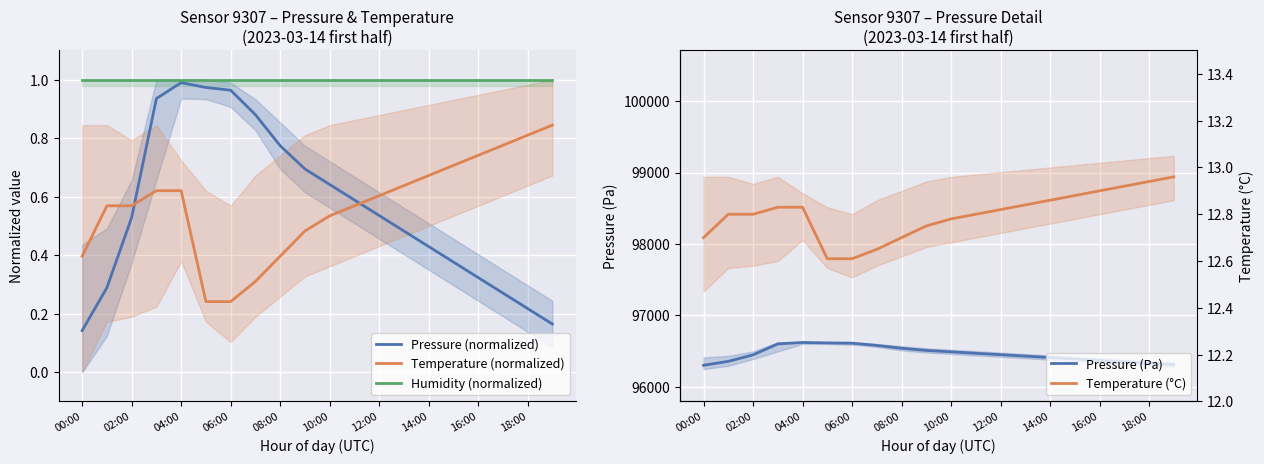

True or false: Pressure (Pa) and Pressure (normalized) intersect in this chart.

False